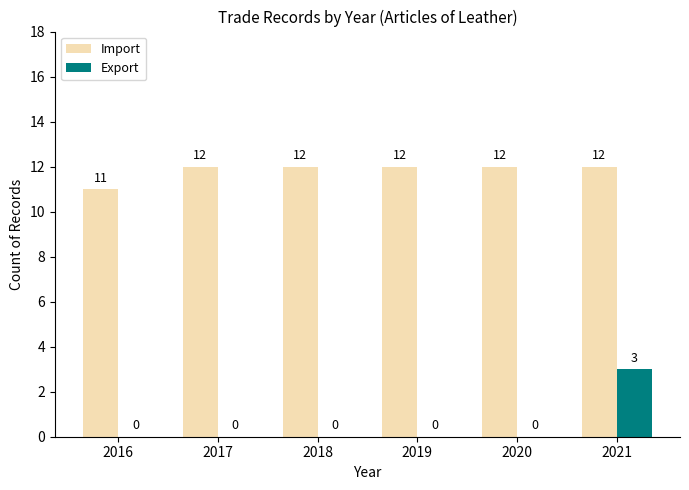

How many Export values are between 0 and 1?

5